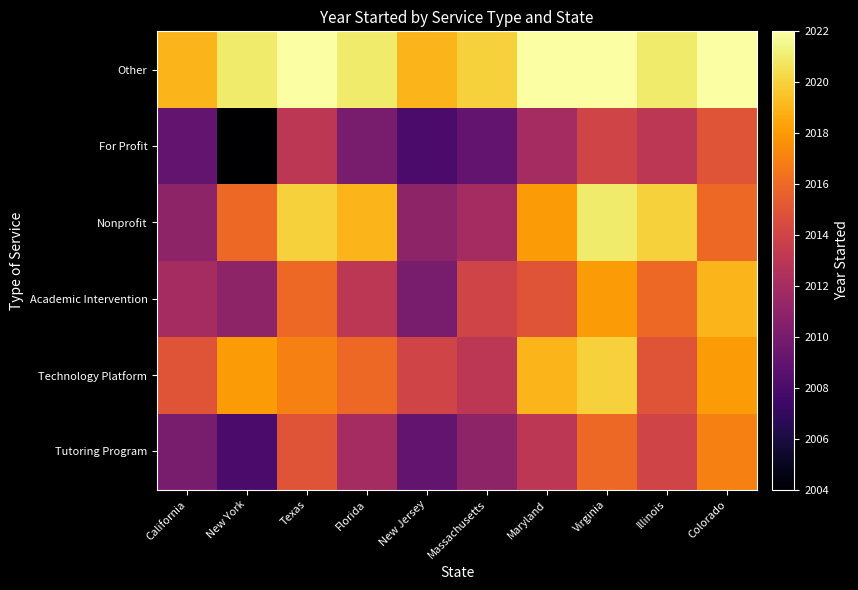

Reading right to left, list all the values displayed in this chart.

Tutoring Program: 2017	2014	2016	2013	2011	2009	2012	2015	2008	2010
Technology Platform: 2018	2015	2020	2019	2013	2014	2016	2017	2018	2015
Academic Intervention: 2019	2016	2018	2015	2014	2010	2013	2016	2011	2012
Nonprofit: 2016	2020	2021	2018	2012	2011	2019	2020	2016	2011
For Profit: 2015	2013	2014	2012	2009	2008	2010	2013	2004	2009
Other: 2022	2021	2022	2022	2020	2019	2021	2022	2021	2019